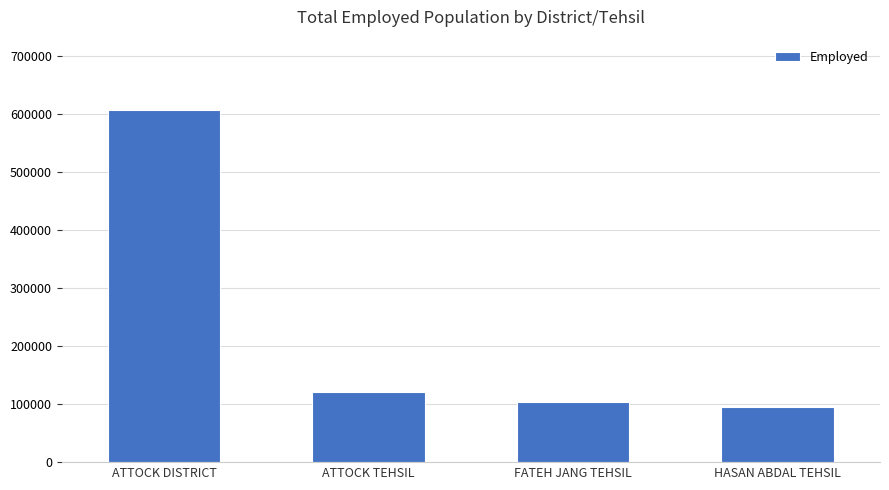

Rank the categories by value from highest to lowest.

ATTOCK DISTRICT, ATTOCK TEHSIL, FATEH JANG TEHSIL, HASAN ABDAL TEHSIL